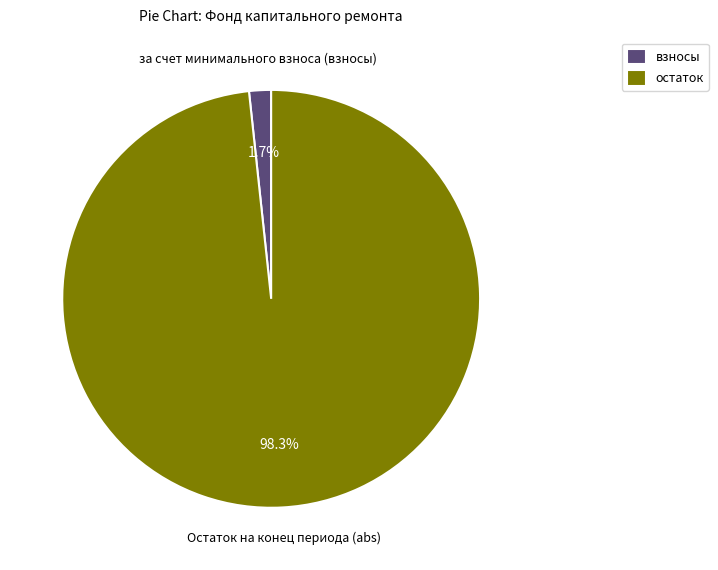

What is the largest slice in the pie chart?

Остаток на конец периода (abs)